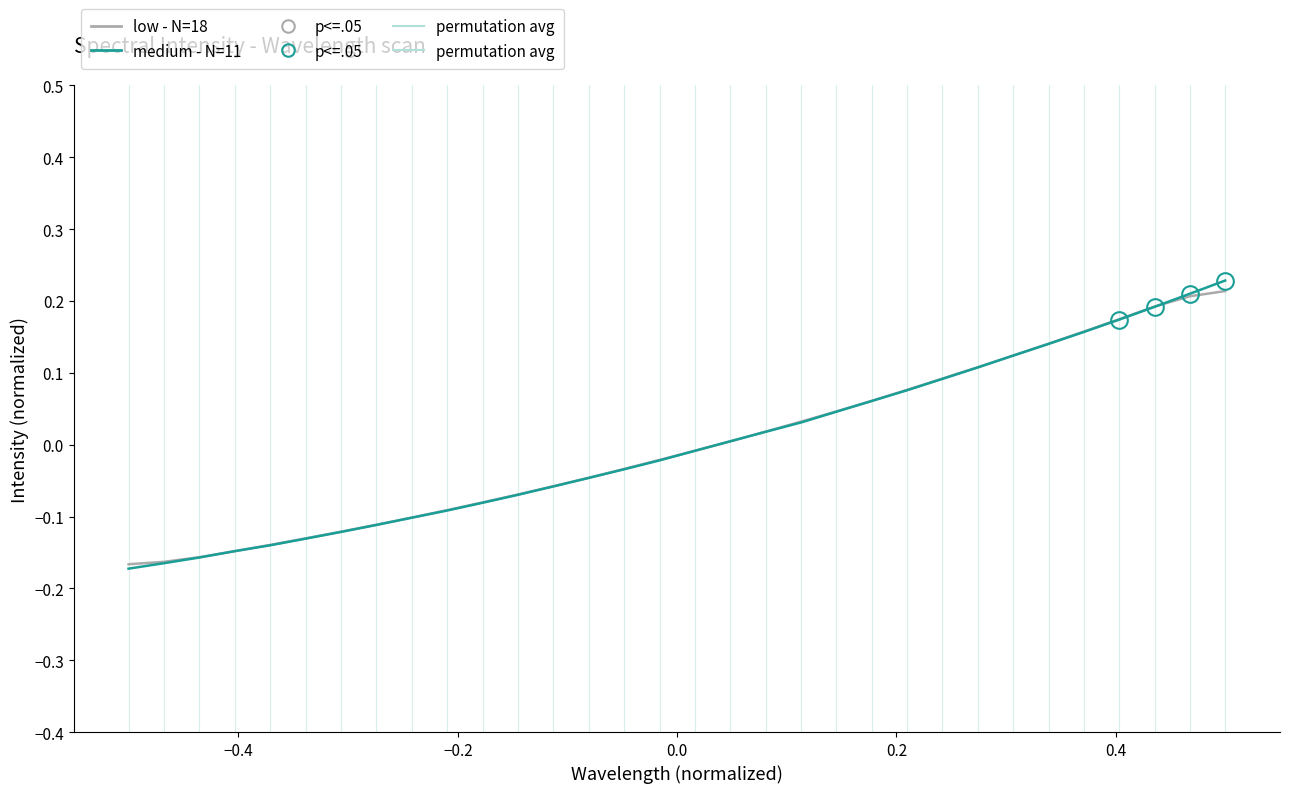

Which series has the largest range (max minus min)?

medium - N=11